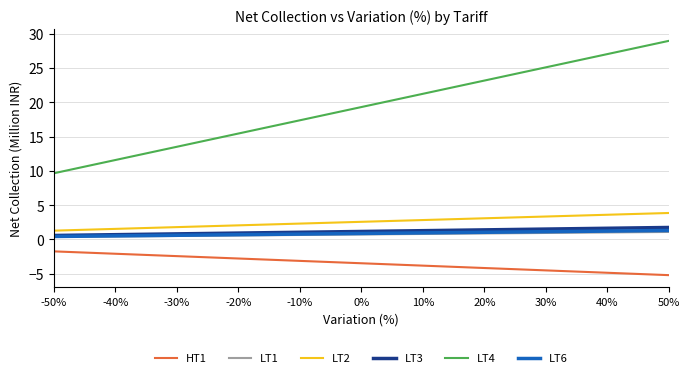

The HT1 series shows -2.8 at -20%. True or false?

True